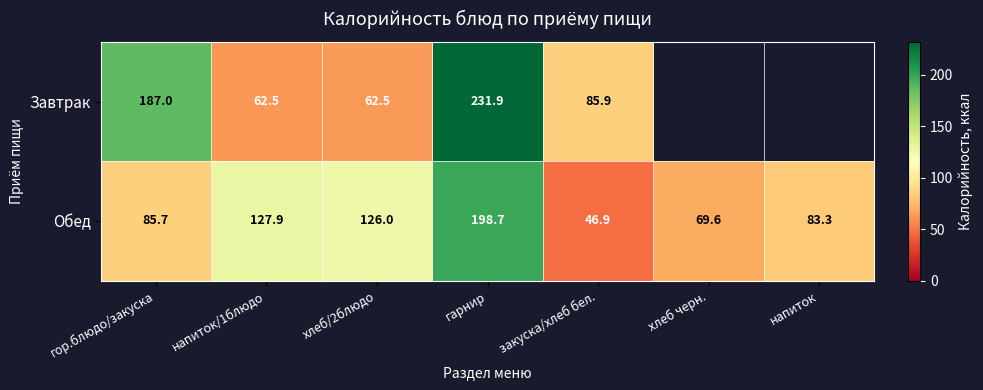

What is the difference between the Обед values at гарнир and напиток/1блюдо?

70.8